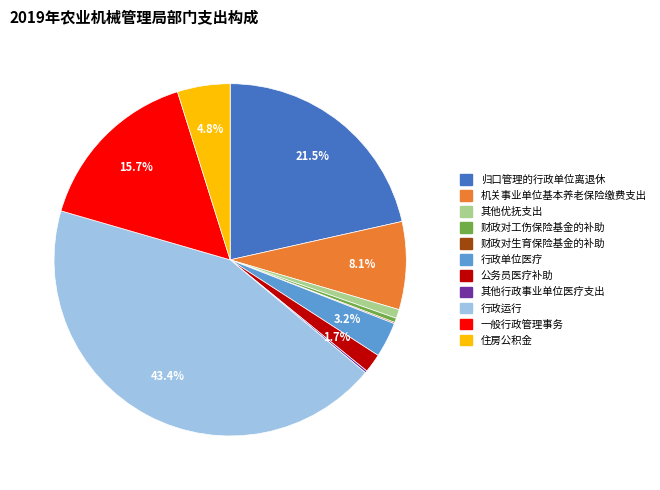

To the nearest percent, what portion does 行政运行 represent?

43%